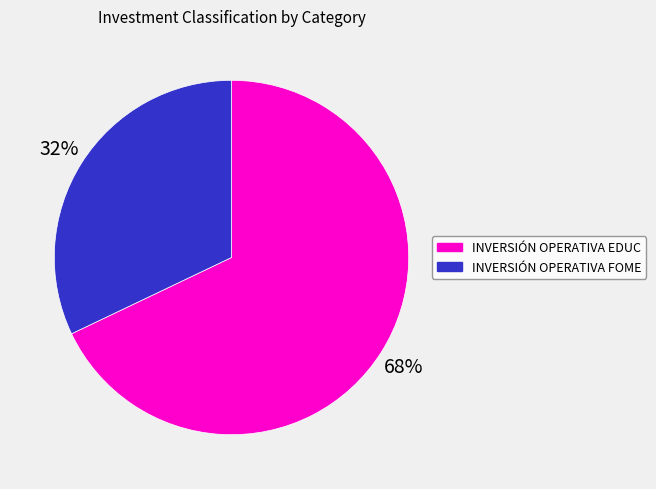

To the nearest percent, what is the difference between the largest and smallest slice percentages?

36%